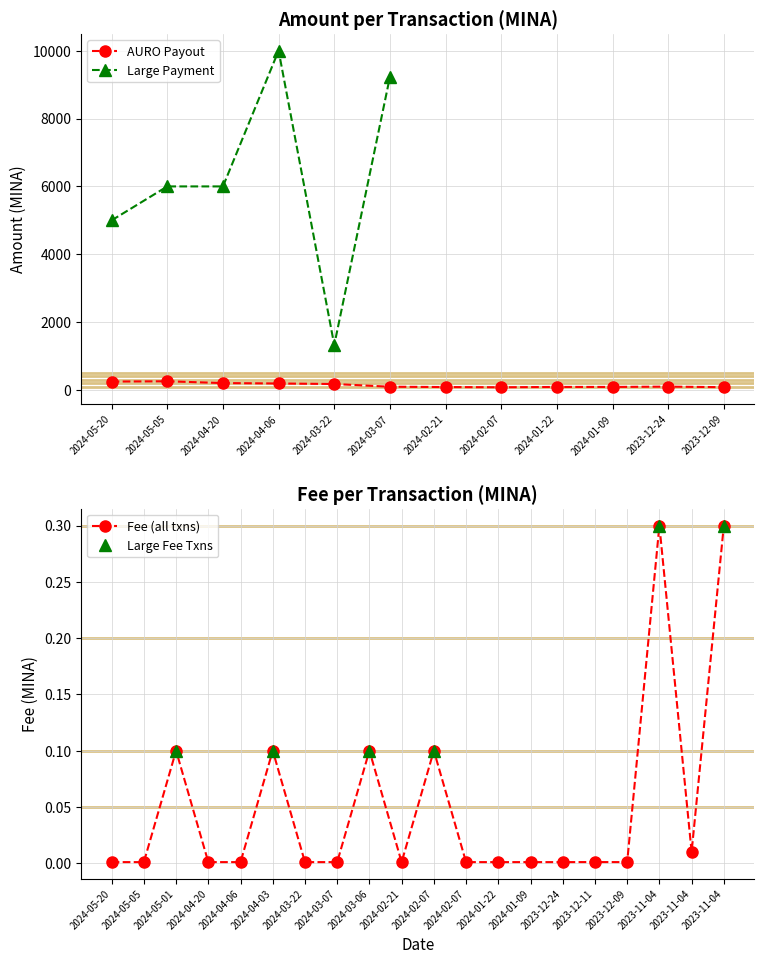

Reading left to right, what are all the values shown in this chart?

0.0	0.0	0.1	0.0	0.0	0.1	0.0	0.0	0.1	0.0	0.1	0.0	0.0	0.0	0.0	0.0	0.0	0.3	0.0	0.3